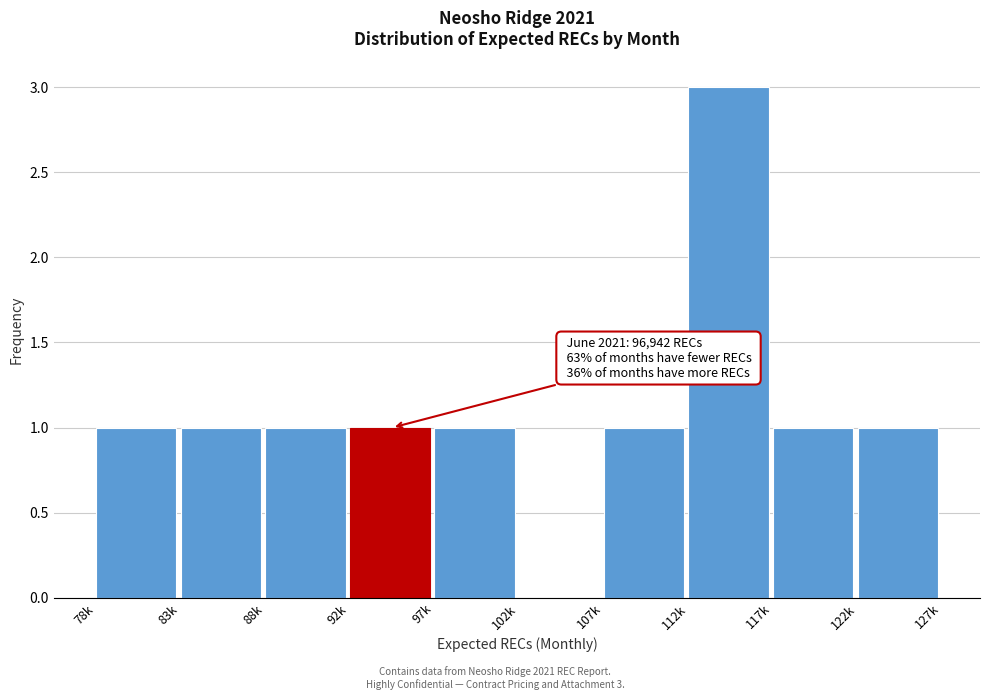

The value at 88k is 2. True or false?

False